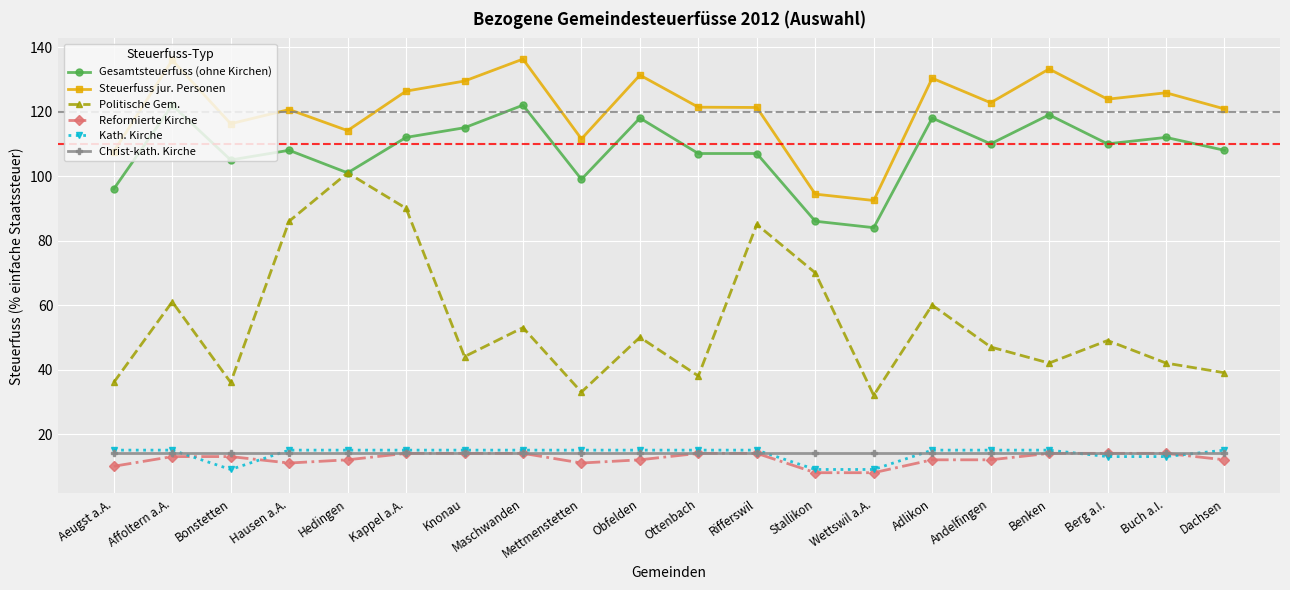

The Steuerfuss jur. Personen series shows 184.7 at Ottenbach. True or false?

False